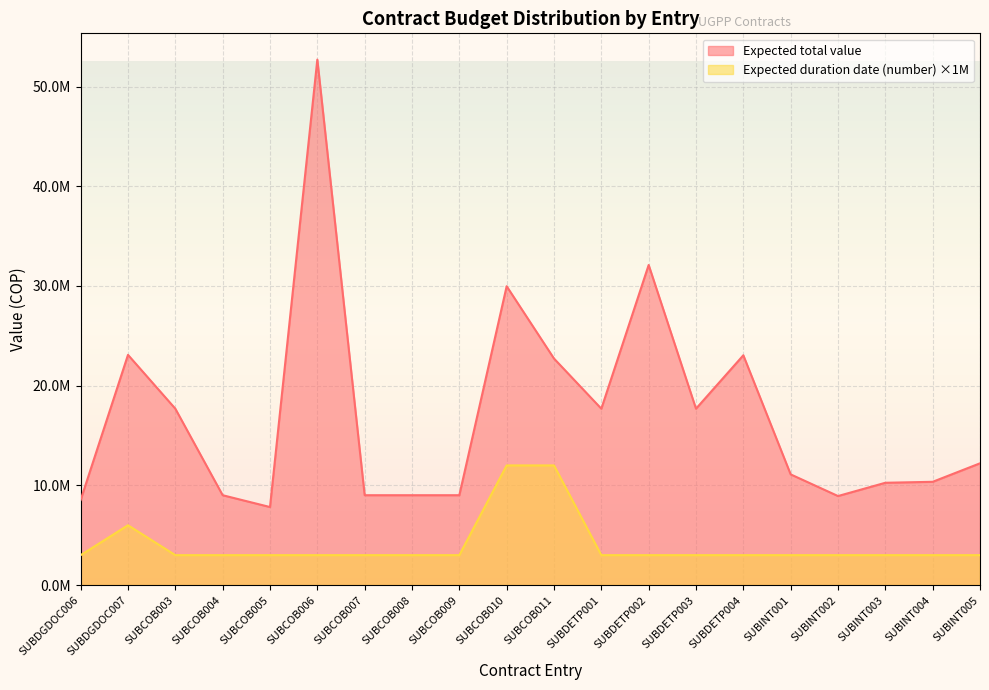

How many series are shown in this chart?

2